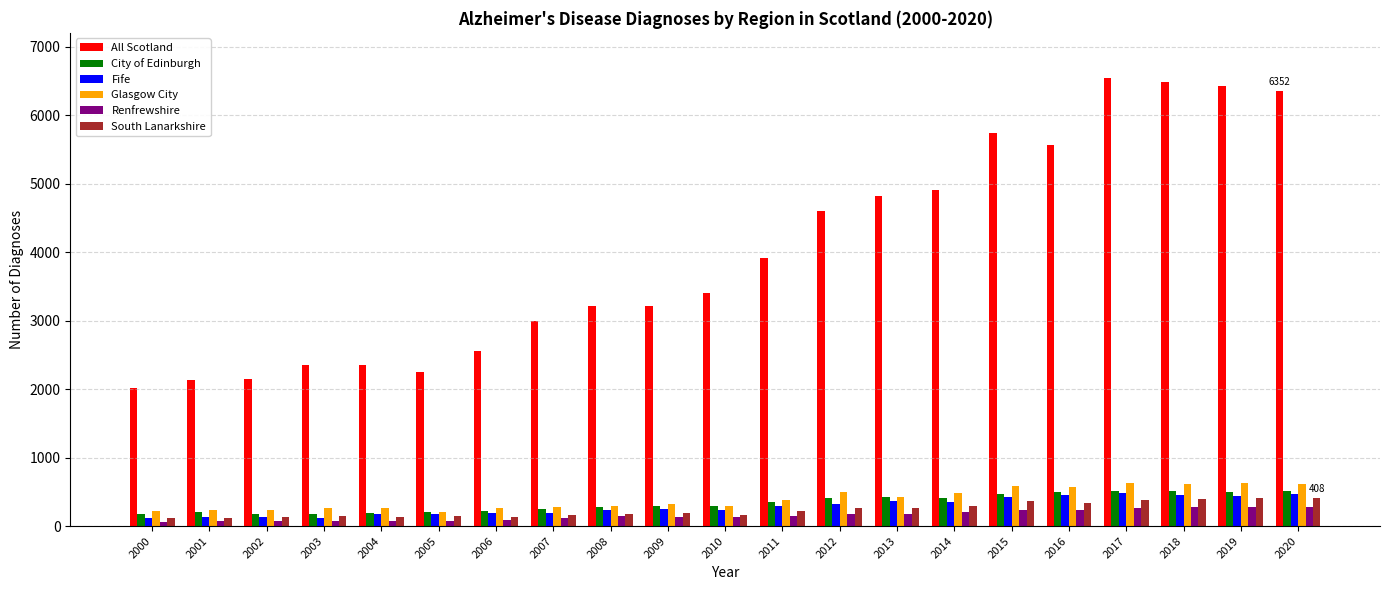

The Glasgow City series shows 498 at 2012. True or false?

True